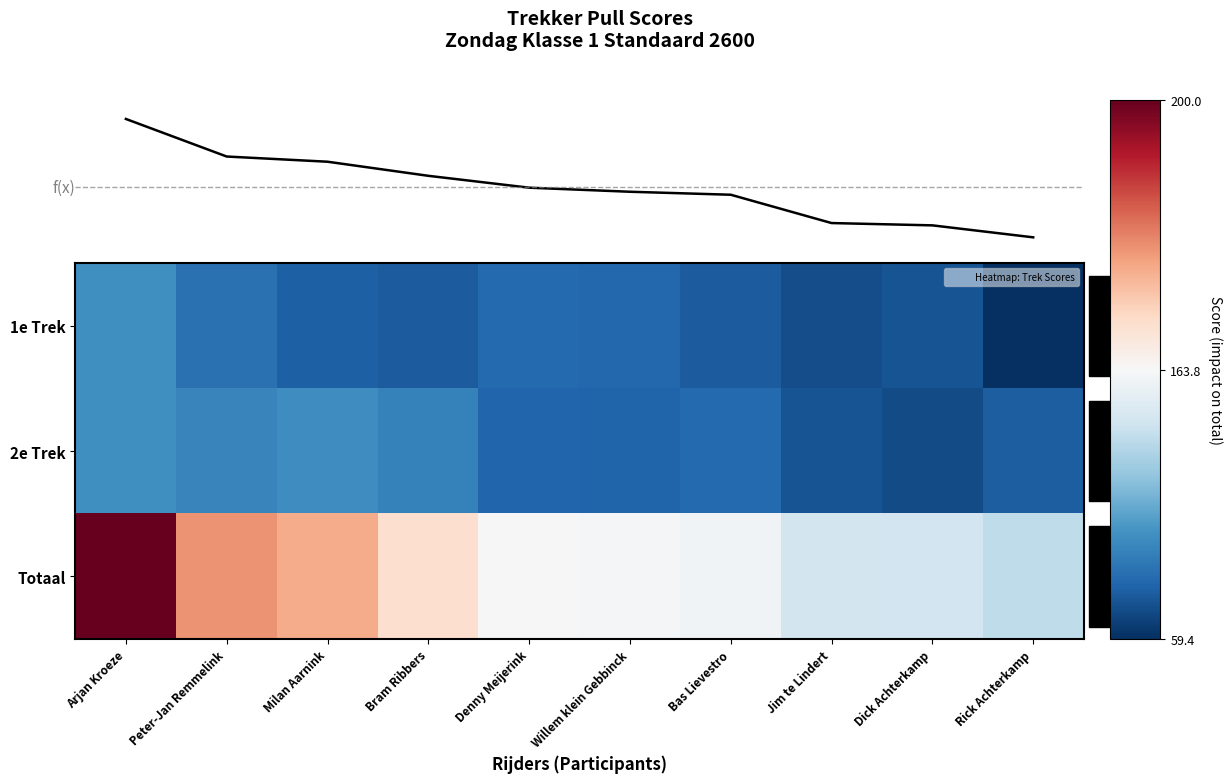

Is the value of Totaal at Bram Ribbers greater than the value of 2e Trek at Jim te Lindert?

Yes